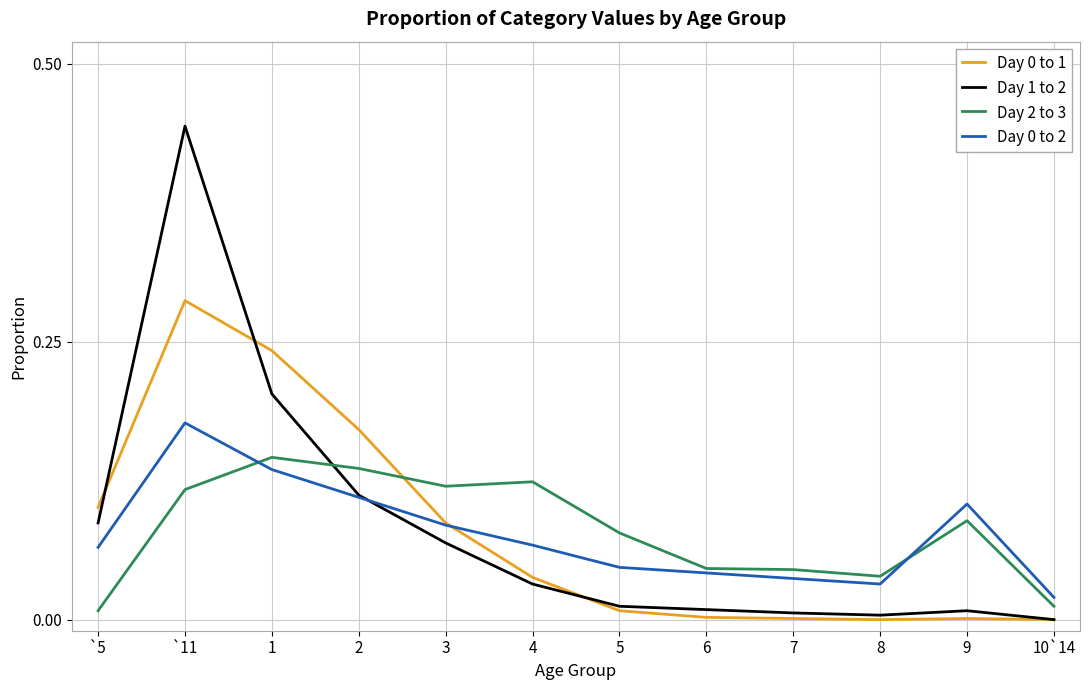

At which category is the sum across all series the highest?

`11